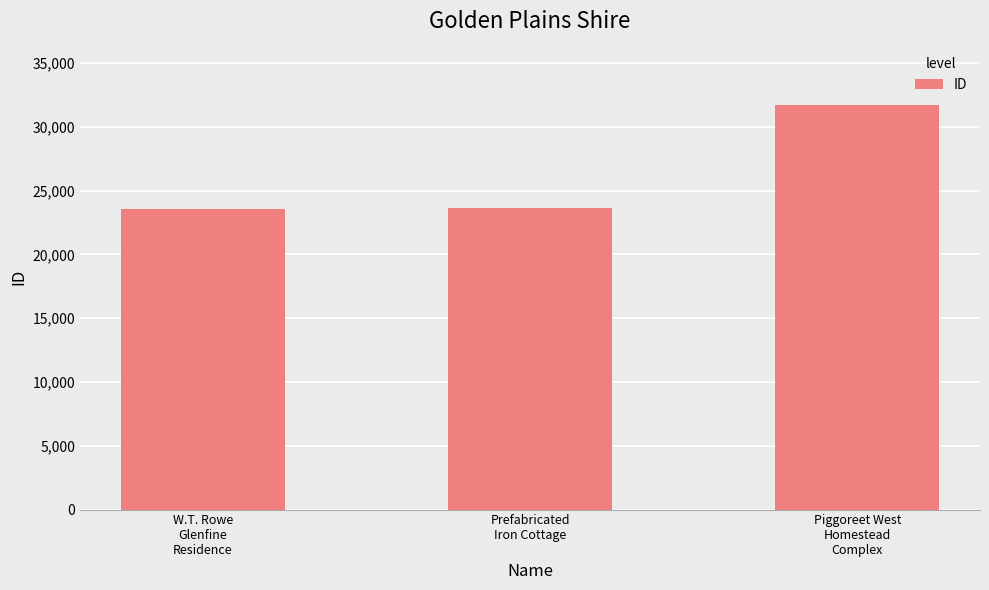

What is the greatest value displayed?

31676